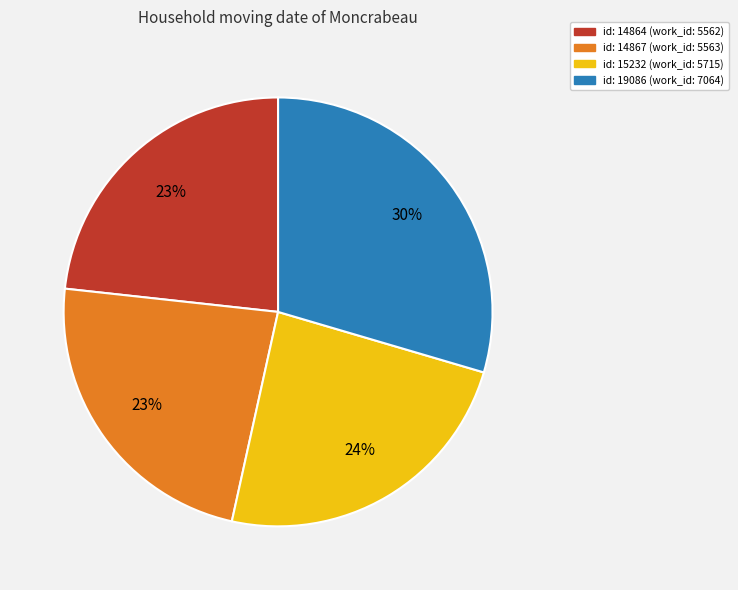

How many slices are in this pie chart?

4